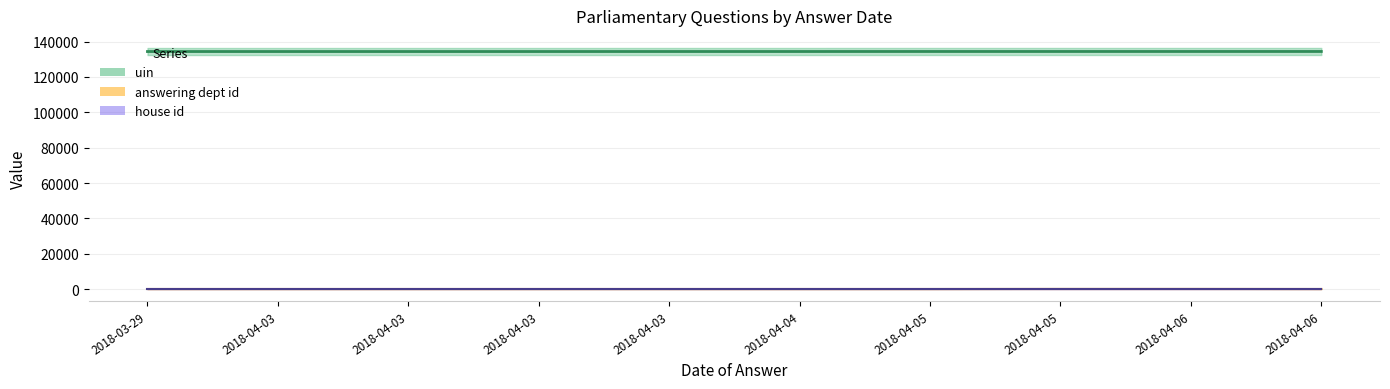

In dept_line, how many points are lower than both neighbors (excluding endpoints)?

1